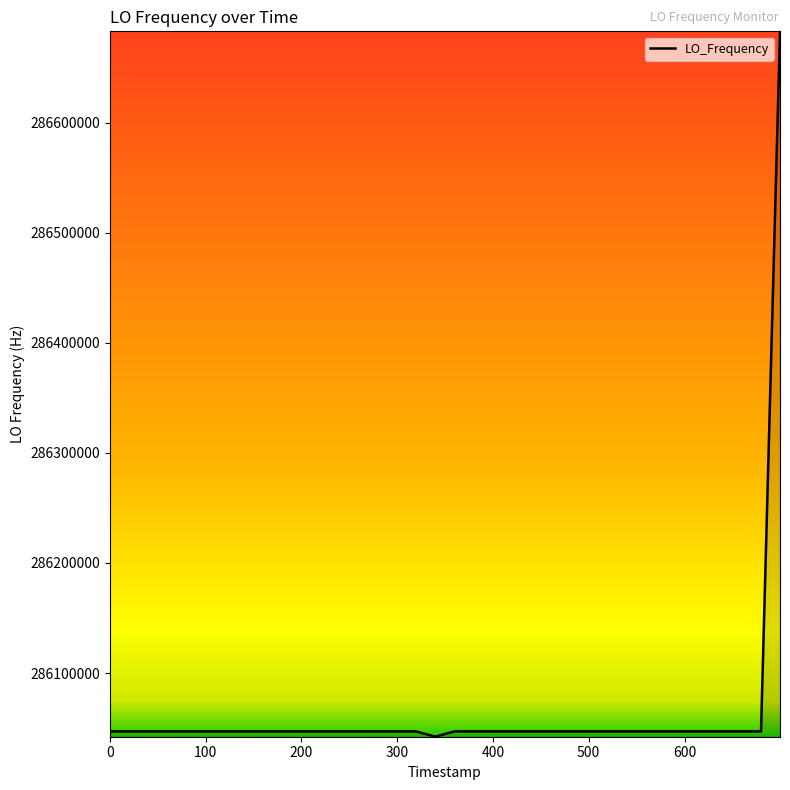

What is the minimum value shown in the chart?

286042262.6